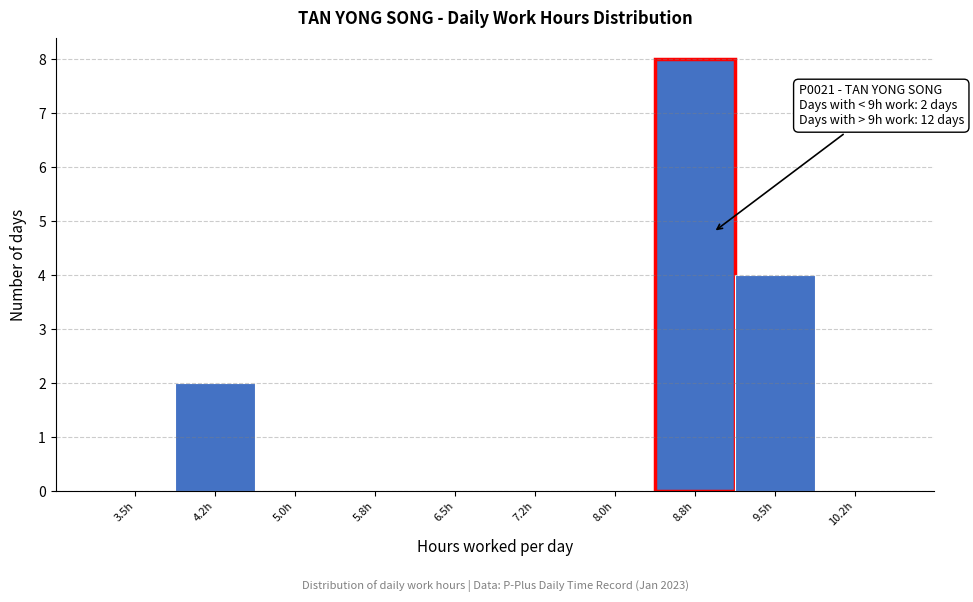

Reading left to right, extract all data points from this chart.

3.5h=0	4.2h=2	5.0h=0	5.8h=0	6.5h=0	7.2h=0	8.0h=0	8.8h=8	9.5h=4	10.2h=0